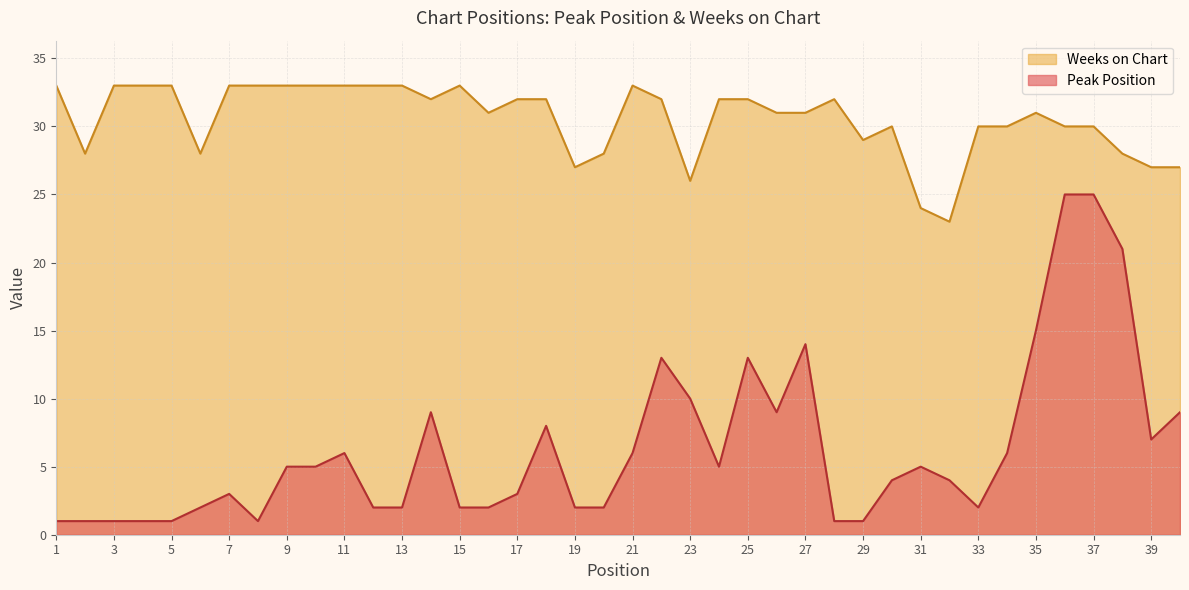

Which series has the largest total across all categories?

Weeks on Chart